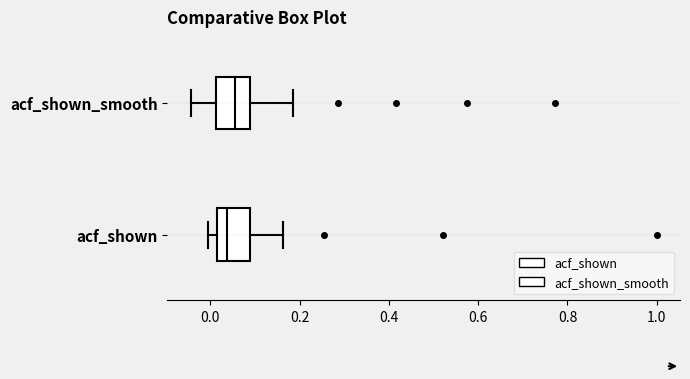

Where does the left whisker of the box for acf_shown_smooth end on the x-axis? The values are not printed on the chart, so give them approximately, as read against the axis.

-0.04